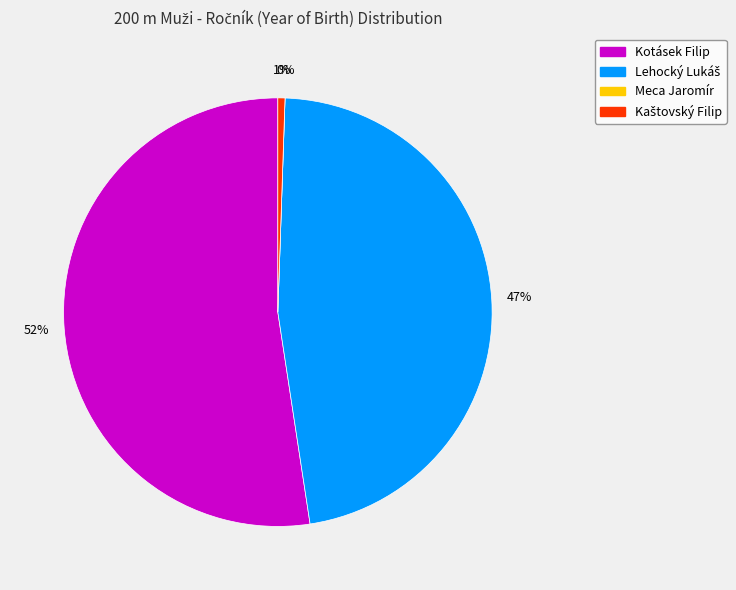

What is the change in value from Meca Jaromír to Kaštovský Filip?

+1